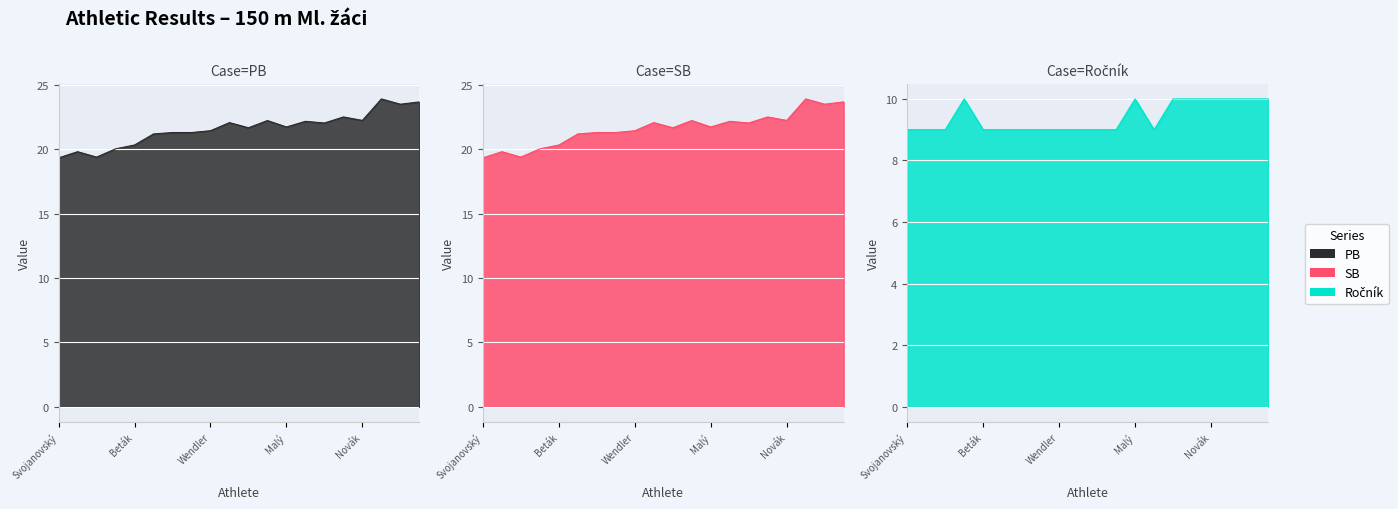

At which label is PB closest to 21?

Slivoň